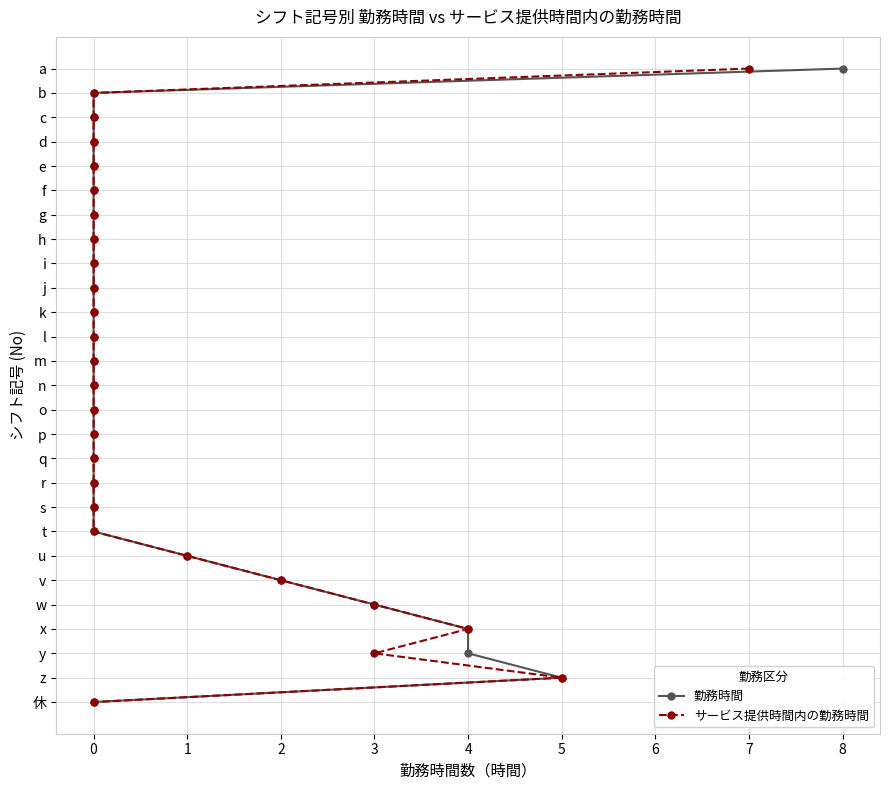

Between 26 and 13, which is larger?

26